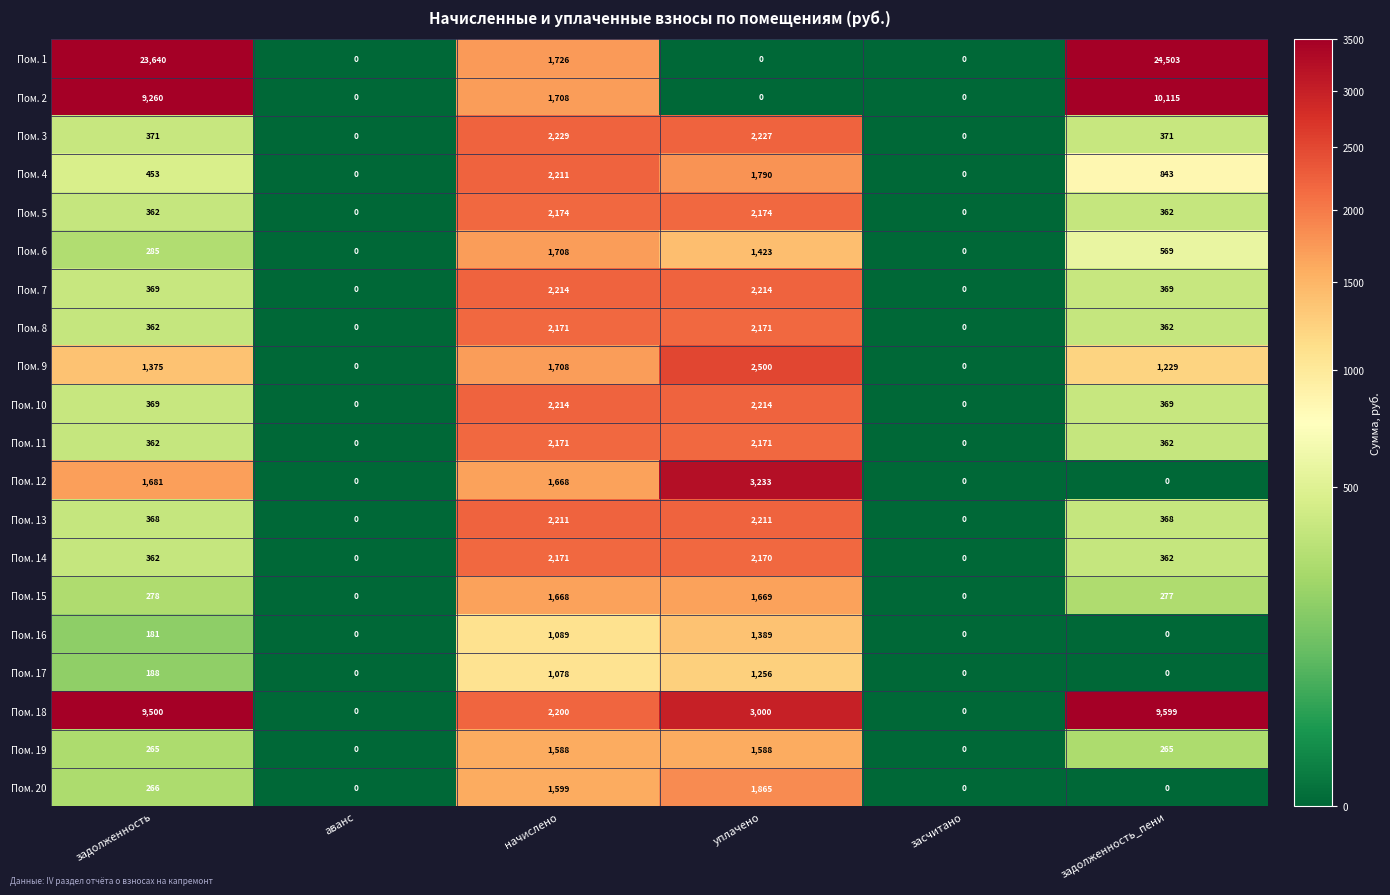

Which series has the largest total across all categories?

Пом. 1